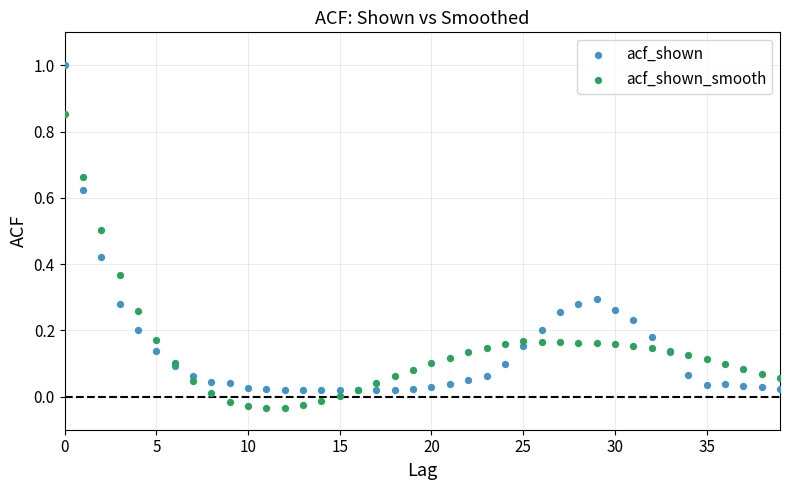

What are all the series names shown in the legend?

acf_shown, acf_shown_smooth